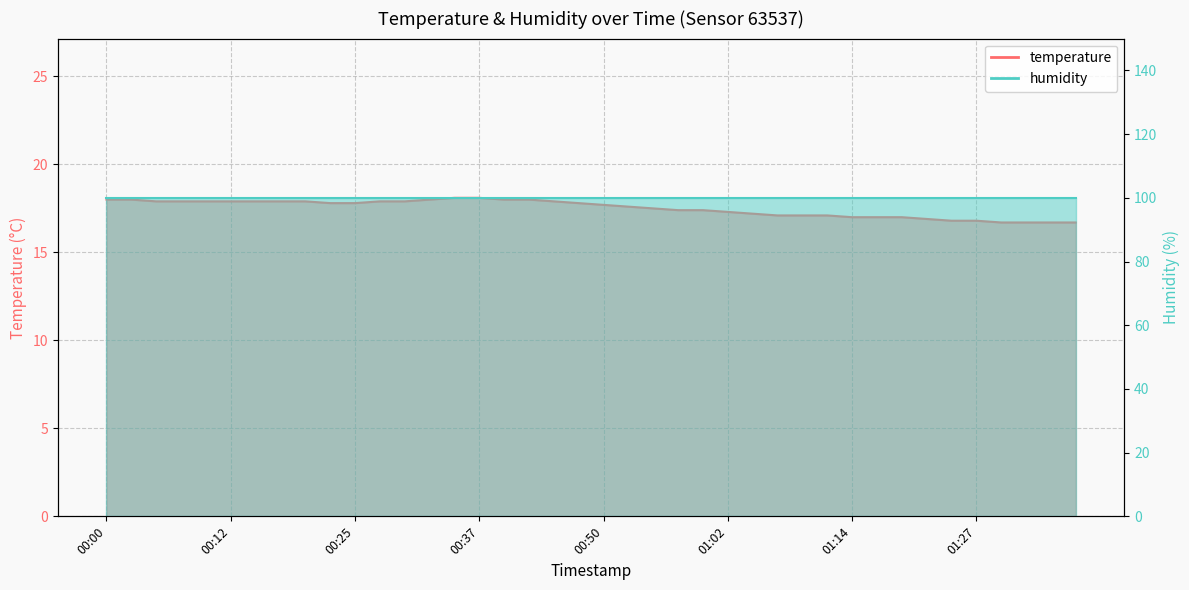

What is the smallest value displayed?

16.7